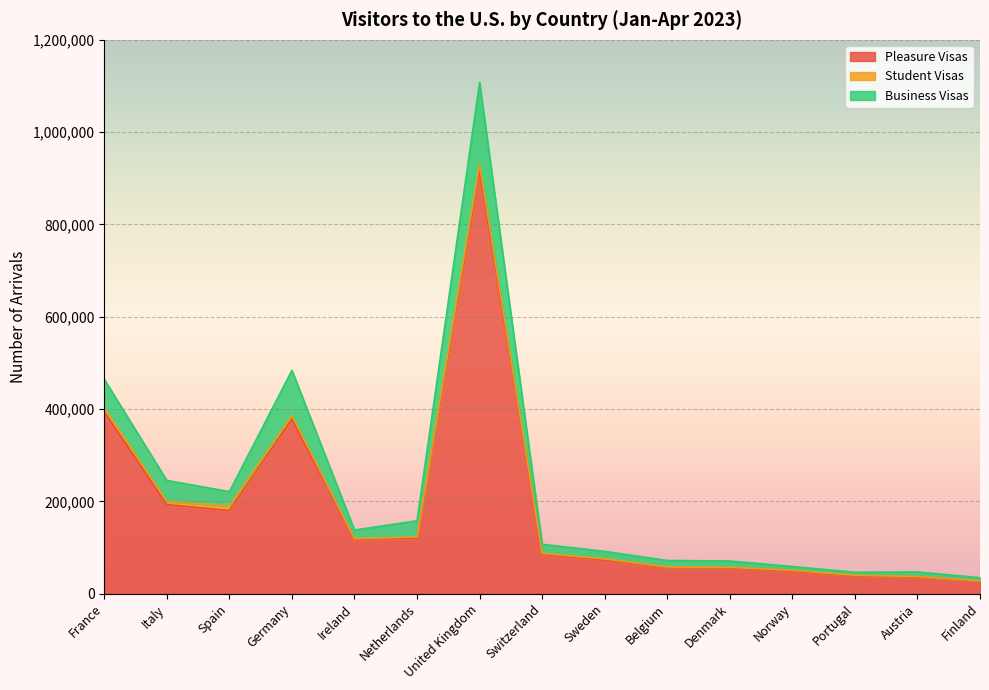

The value of Pleasure Visas at Austria is 36112. True or false?

True